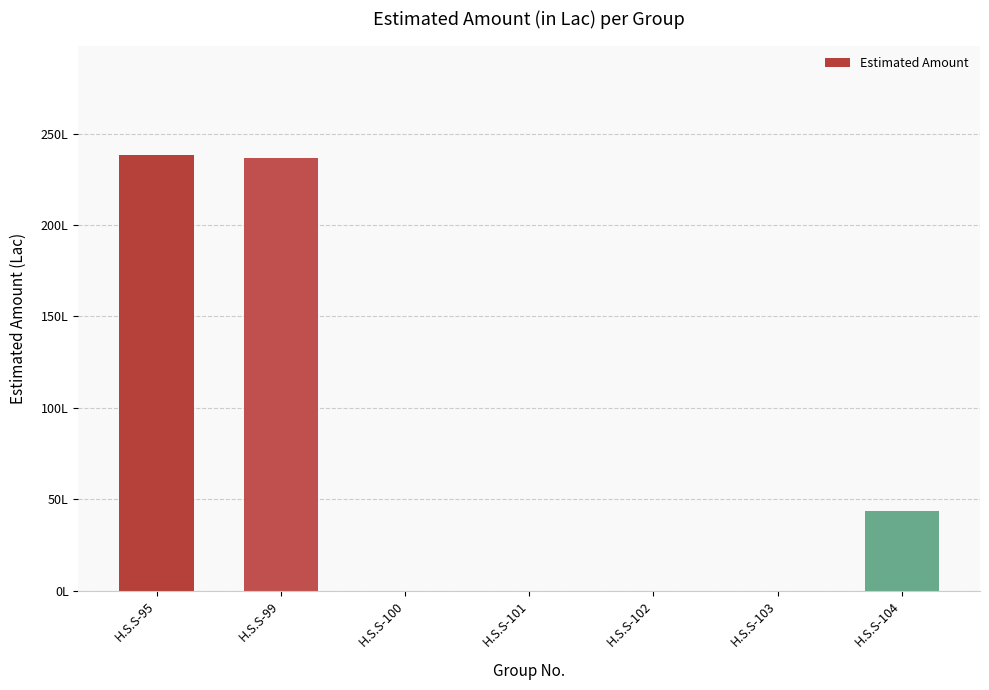

Reading right to left, transcribe all the data shown in this chart.

H.S.S-104=43.4	H.S.S-103=0.0	H.S.S-102=0.0	H.S.S-101=0.0	H.S.S-100=0.0	H.S.S-99=236.7	H.S.S-95=238.5